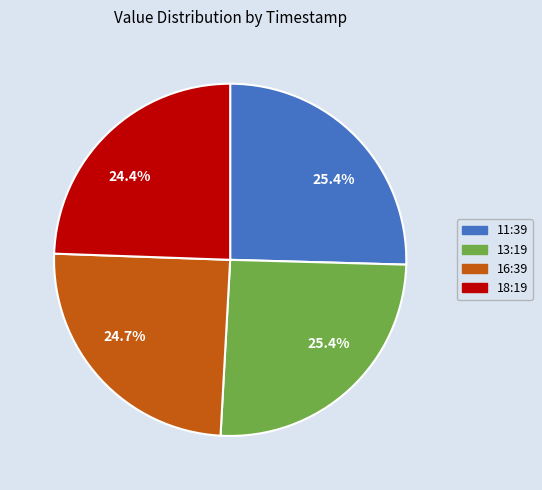

Is there a majority slice in this chart?

No